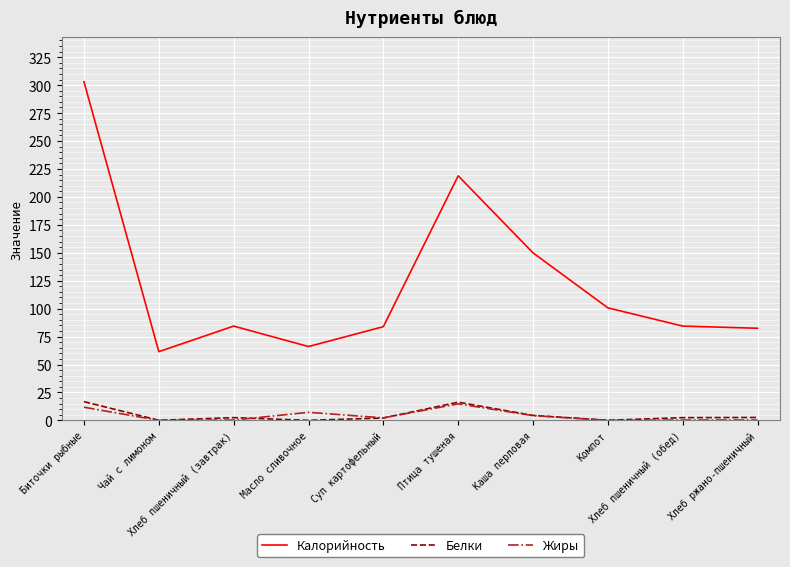

Which series has the largest total across all categories?

Калорийность